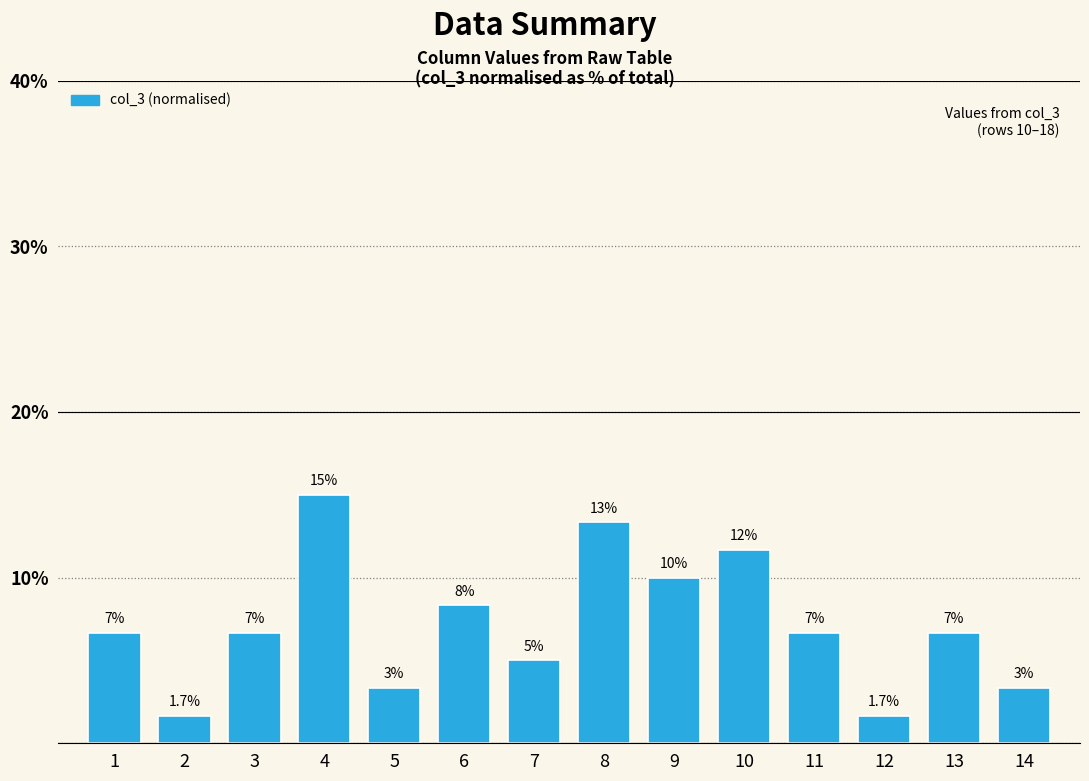

How many bars are there in total?

14